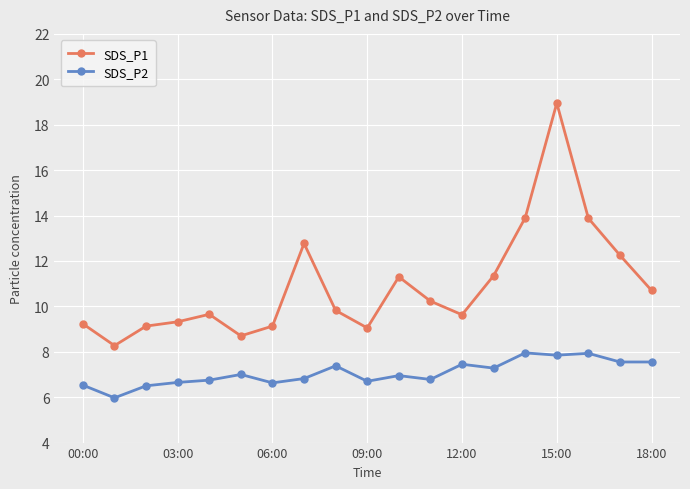

What is the highest value of the SDS_P2 series?

8.0